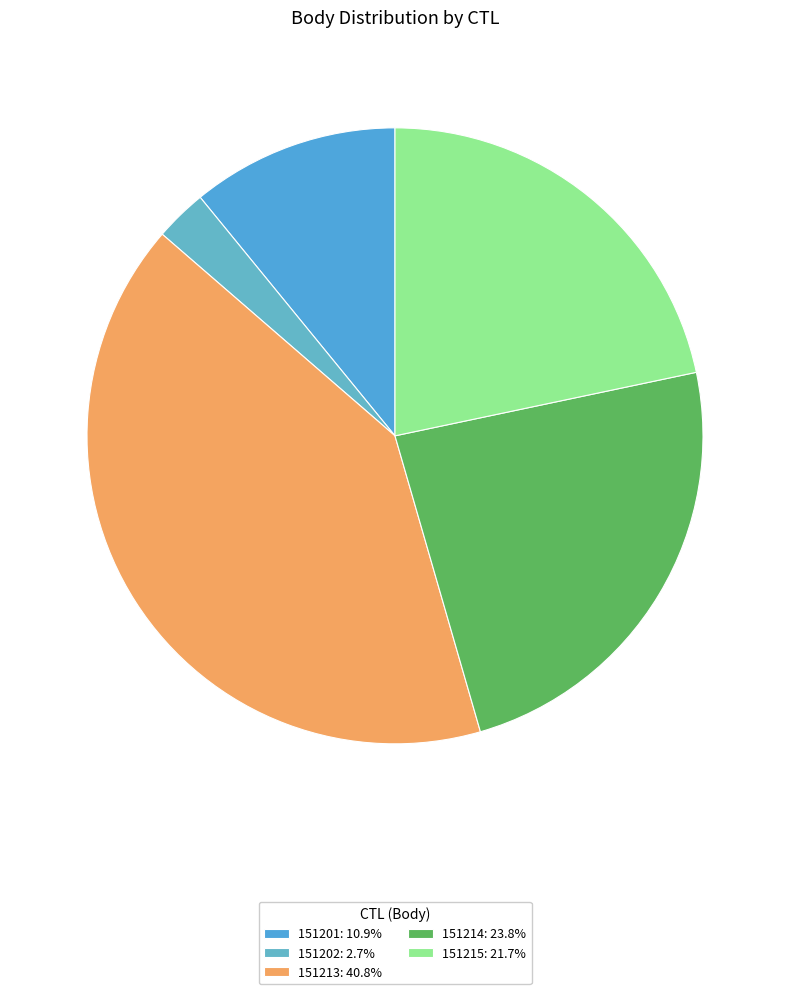

The 151202 slice represents 14% of the pie. True or false?

False